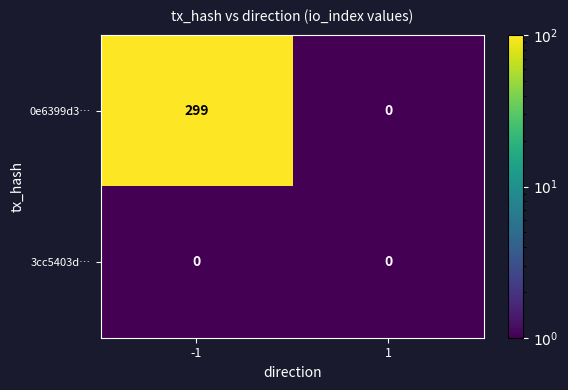

What is the maximum value shown in the chart?

299